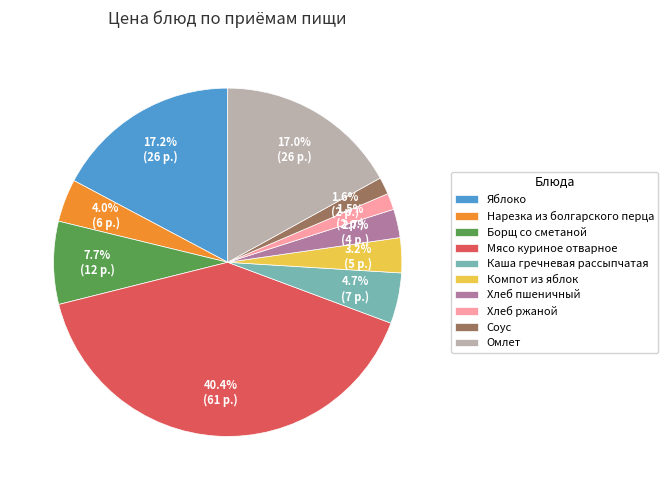

Between Мясо куриное отварное and Омлет, which is larger?

Мясо куриное отварное